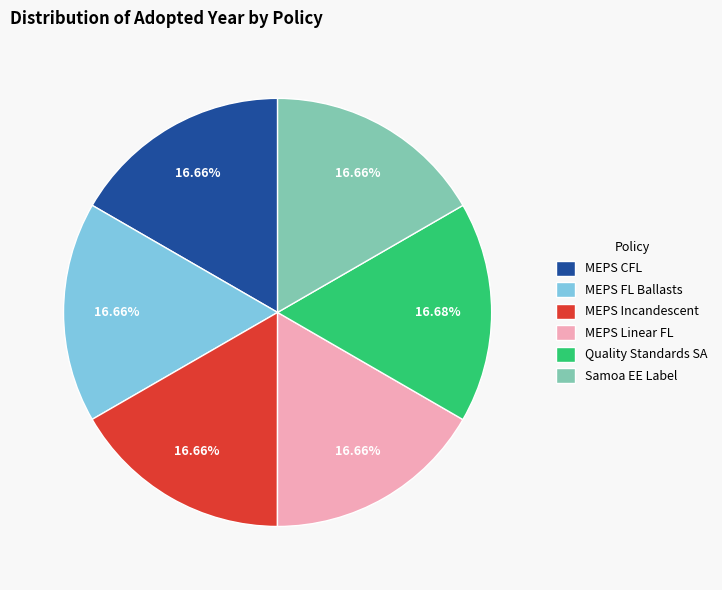

Count the number of slices in the pie.

6